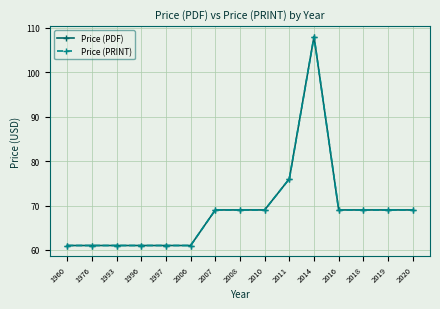

Which series changed the most between 1996 and 2018?

Price (PDF)